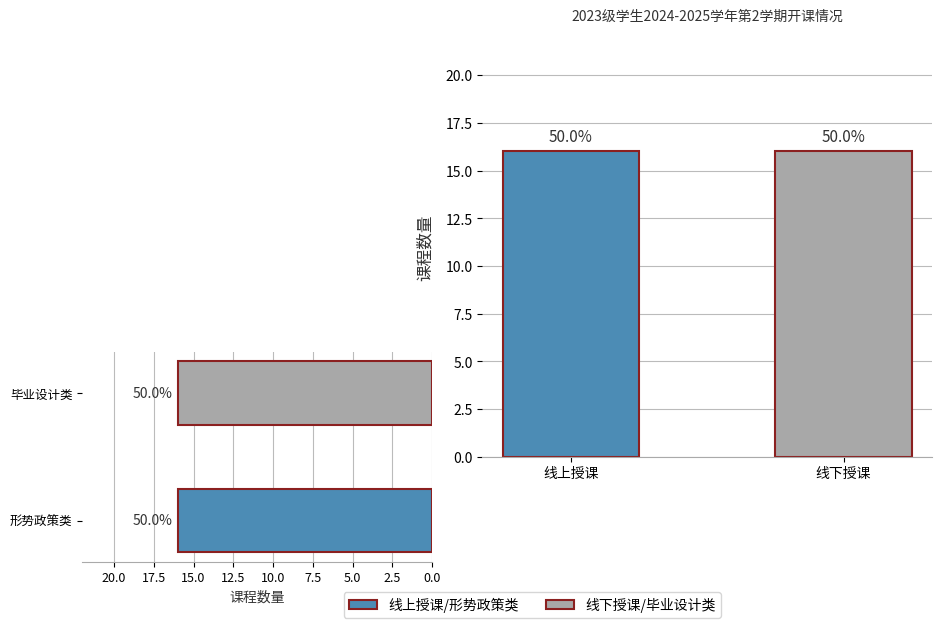

What is the sum of all 课程性质 values?

1.0